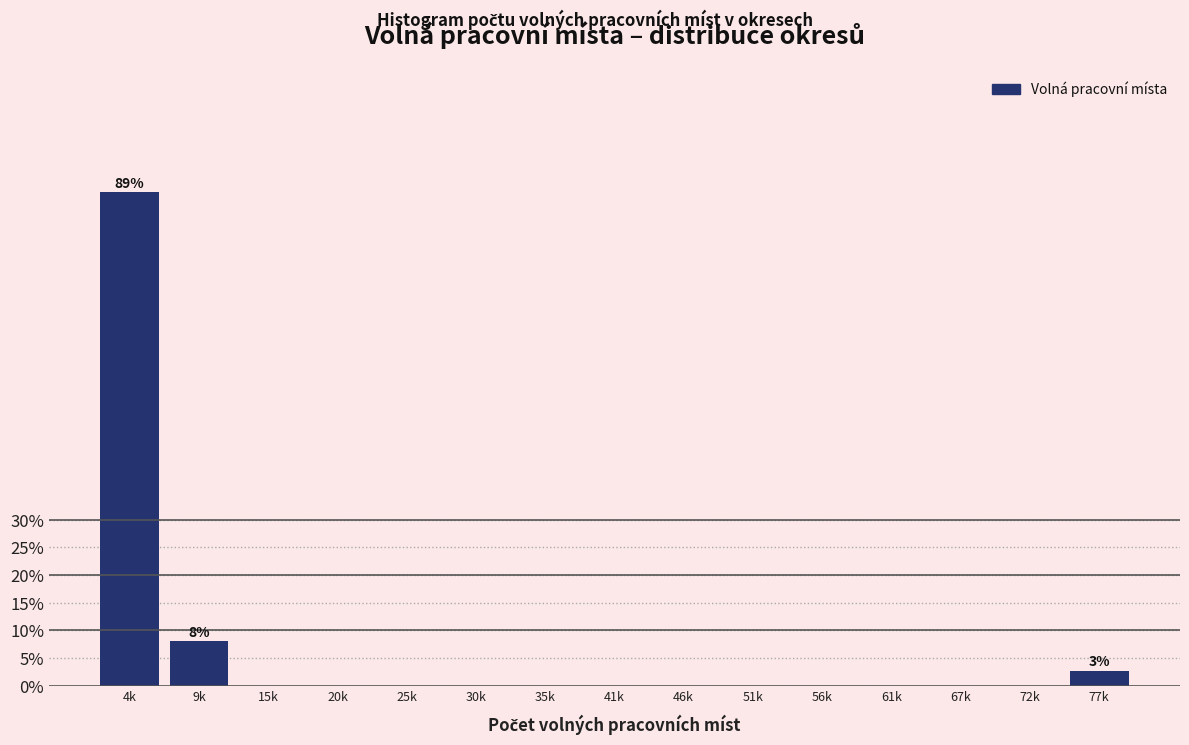

Reading left to right, transcribe all the data shown in this chart.

4k=89.2	9k=8.1	15k=0.0	20k=0.0	25k=0.0	30k=0.0	35k=0.0	41k=0.0	46k=0.0	51k=0.0	56k=0.0	61k=0.0	67k=0.0	72k=0.0	77k=2.7